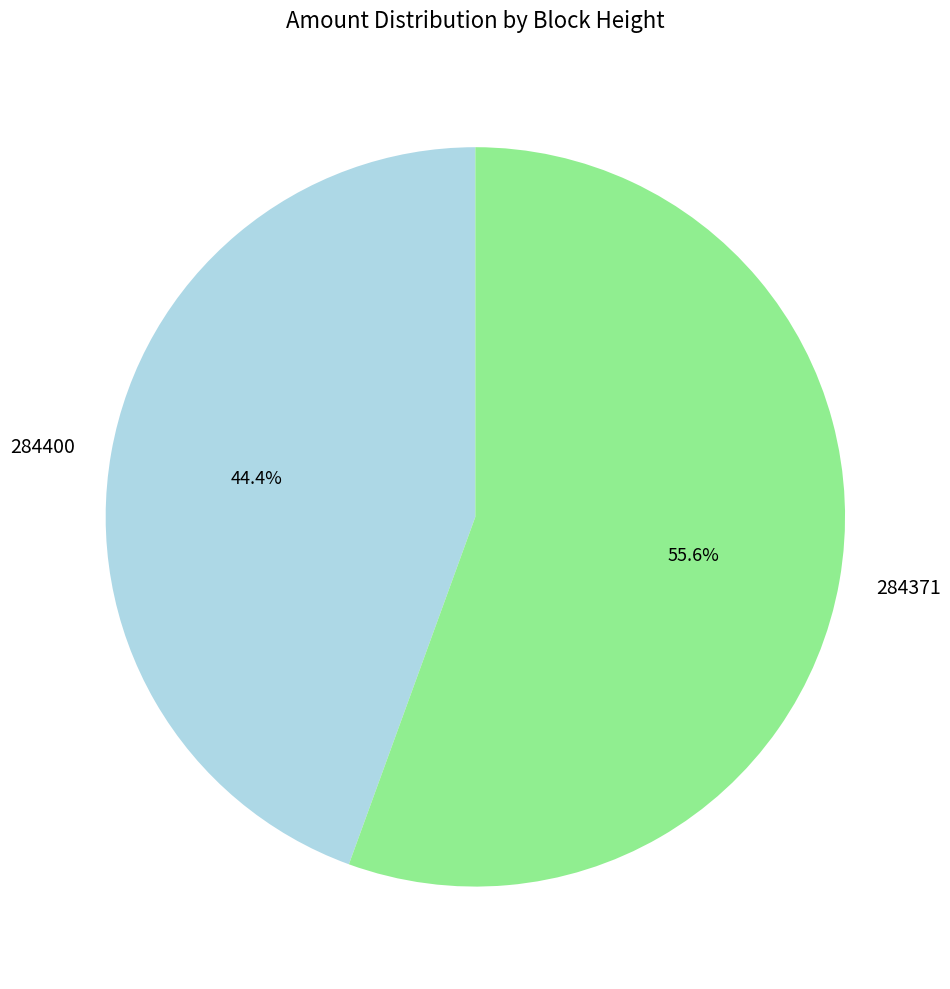

Is there any slice that represents more than half of the pie?

Yes